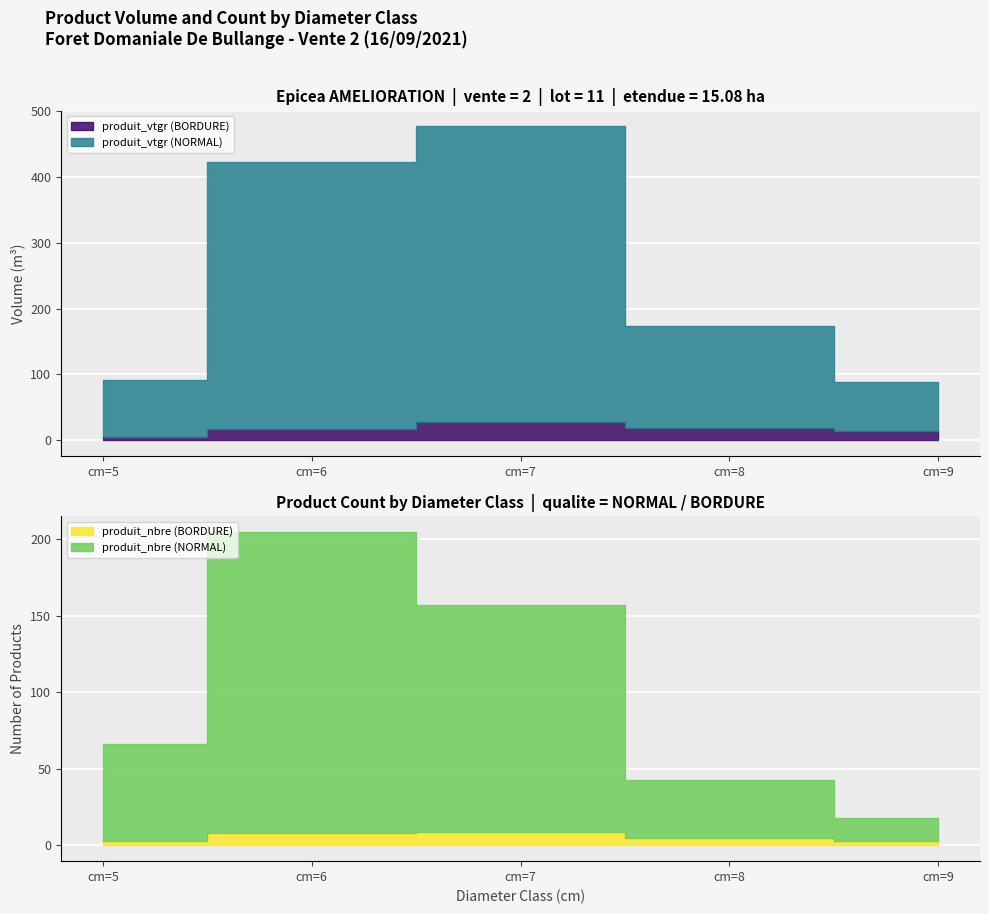

Is the value of produit_vtgr (NORMAL) at cm=9 greater than the value of produit_nbre (NORMAL) at cm=6?

No